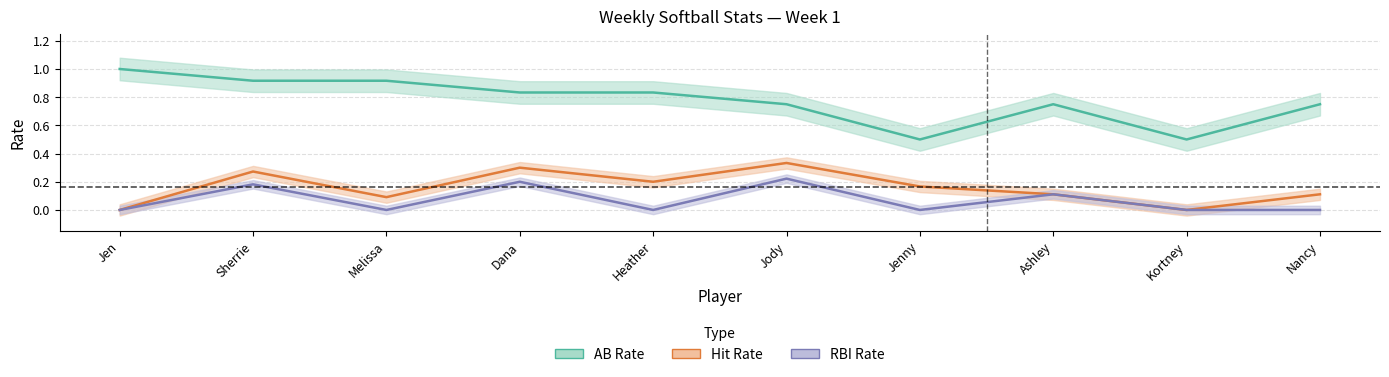

What is the sum of all AB Rate values?

7.8